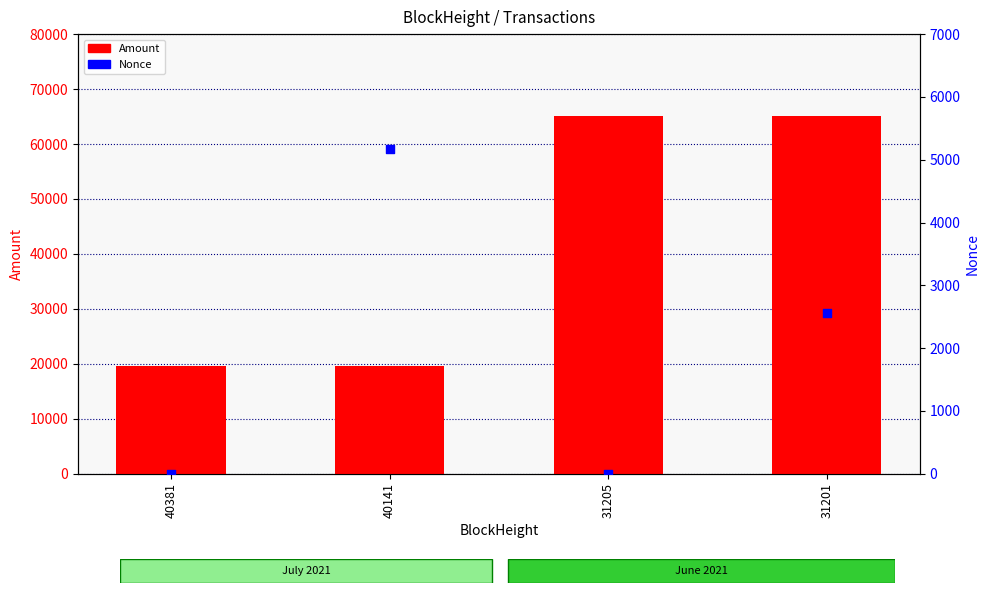

Which series has the widest spread of Y values?

Amount